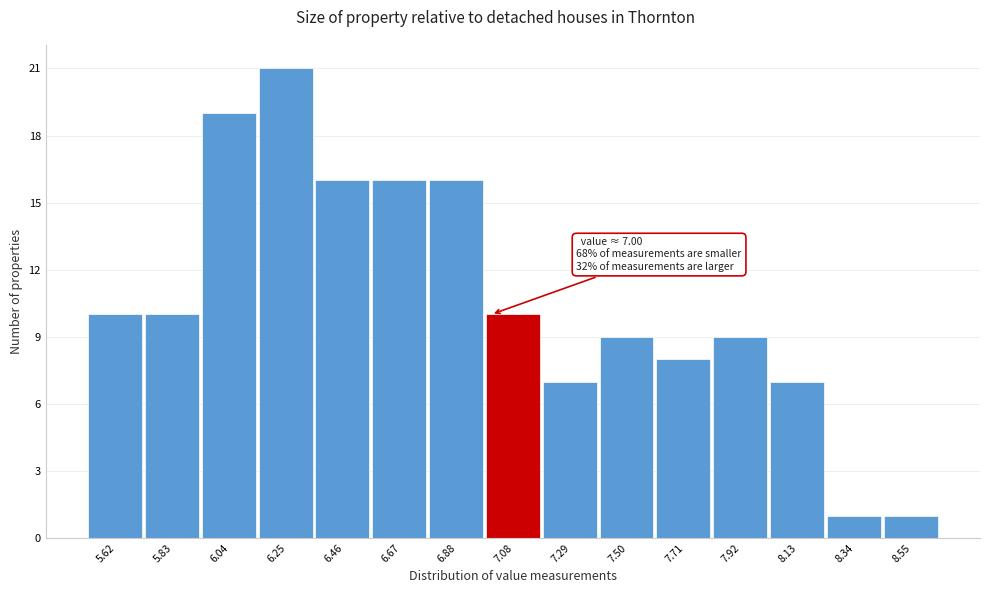

Over which range of the x-axis is the bar tallest?

6.15 to 6.35